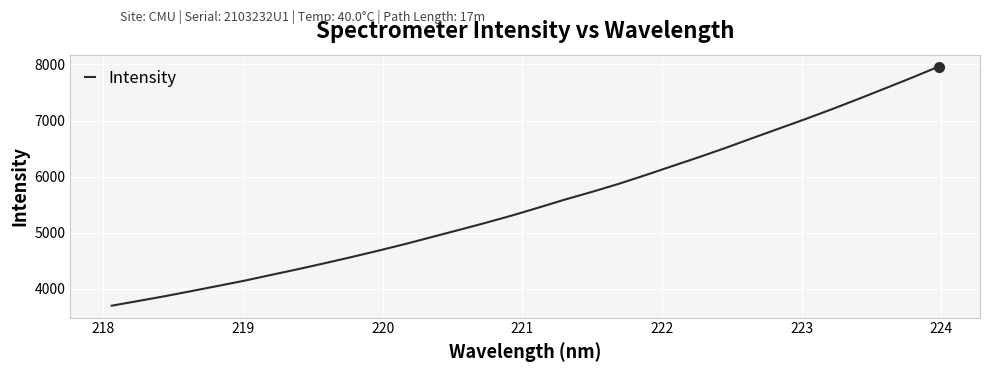

What is the greatest value displayed?

7962.0